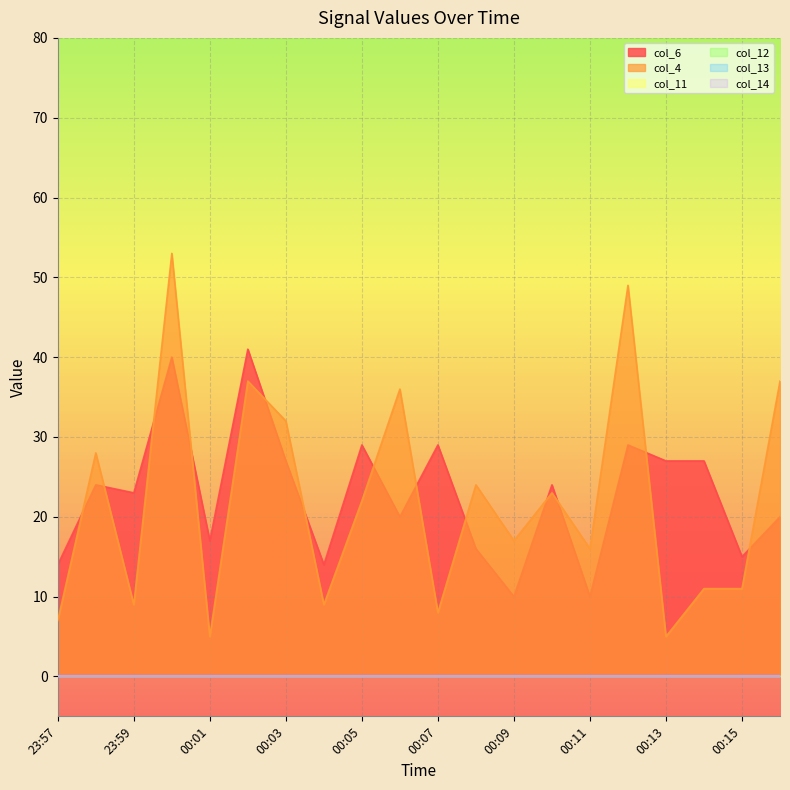

True or false: col_11 and col_13 cross at least once.

False